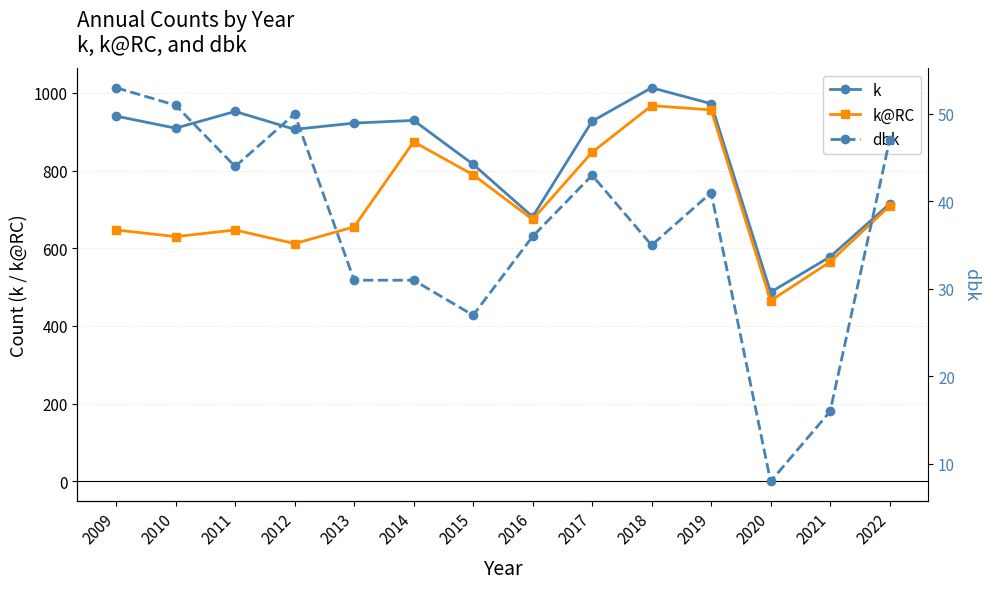

What value does the k series have at 2020, to the nearest 10?

490